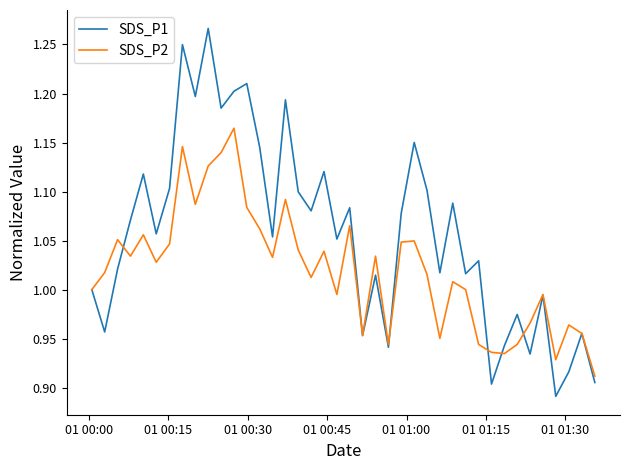

Which series has the largest total across all categories?

SDS_P1